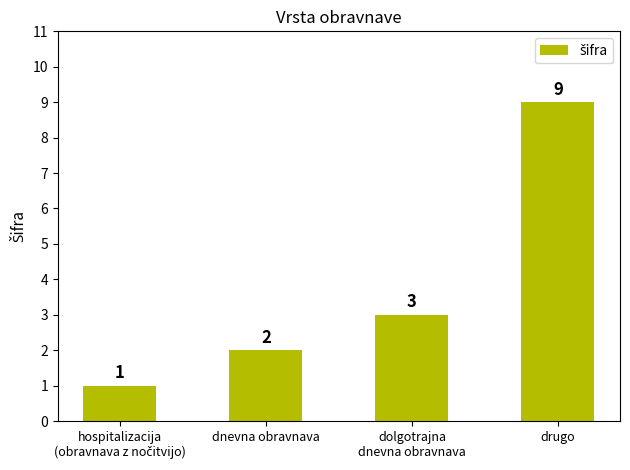

Reading left to right, transcribe all the data shown in this chart.

1	2	3	9